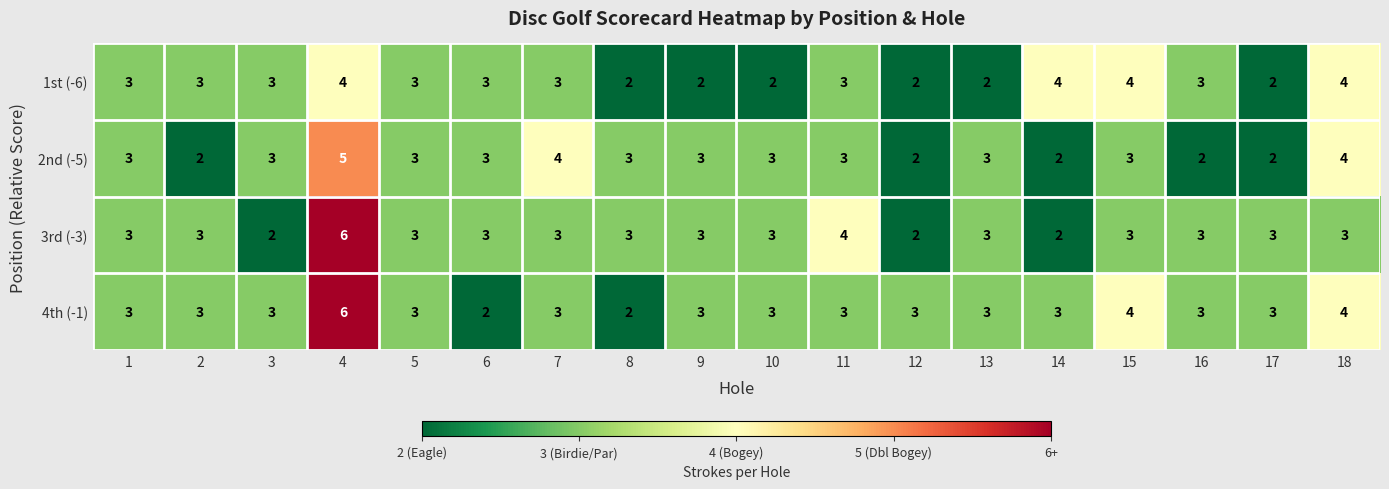

What is the spread (max minus min) of values at 17?

1